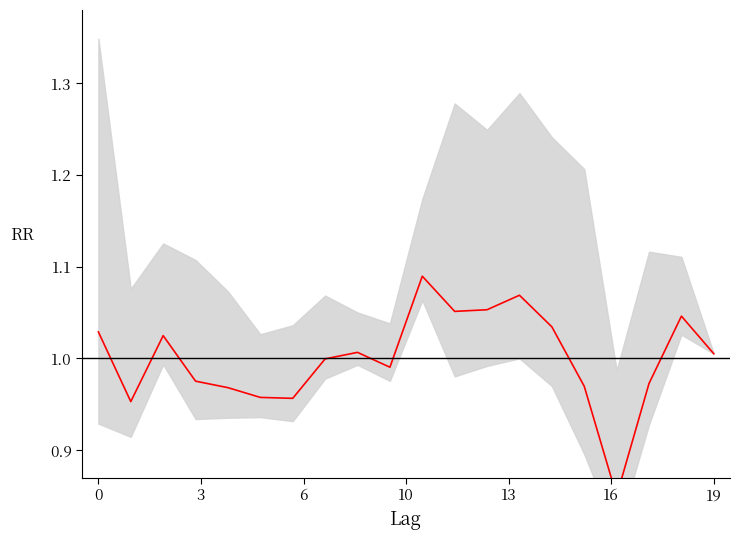

Count the number of categories in the chart.

20